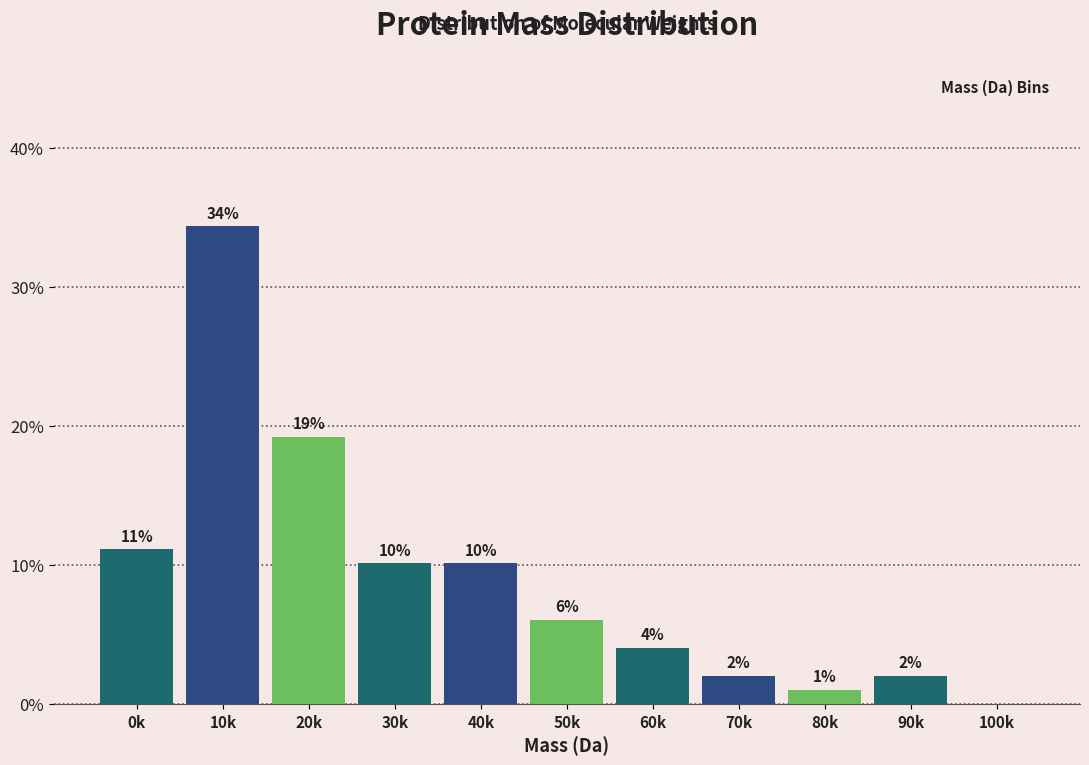

Are the bars horizontal?

No